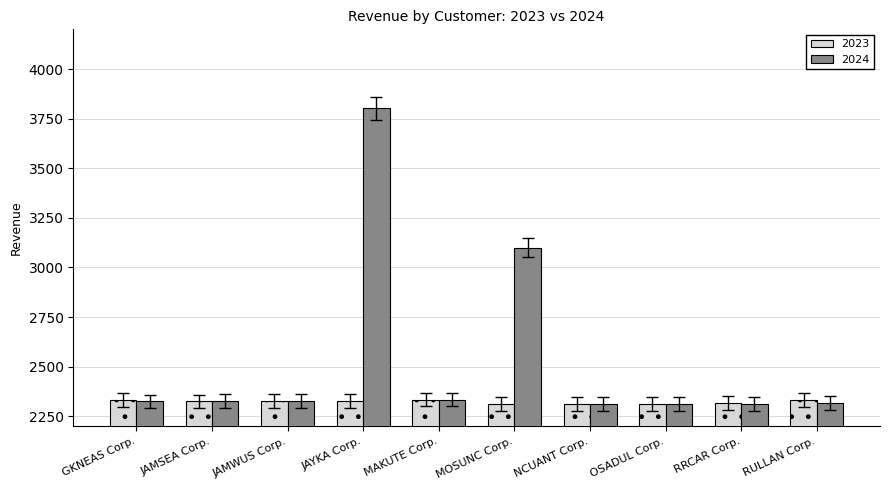

List the series in order of their overall mean, lowest first.

2023, 2024